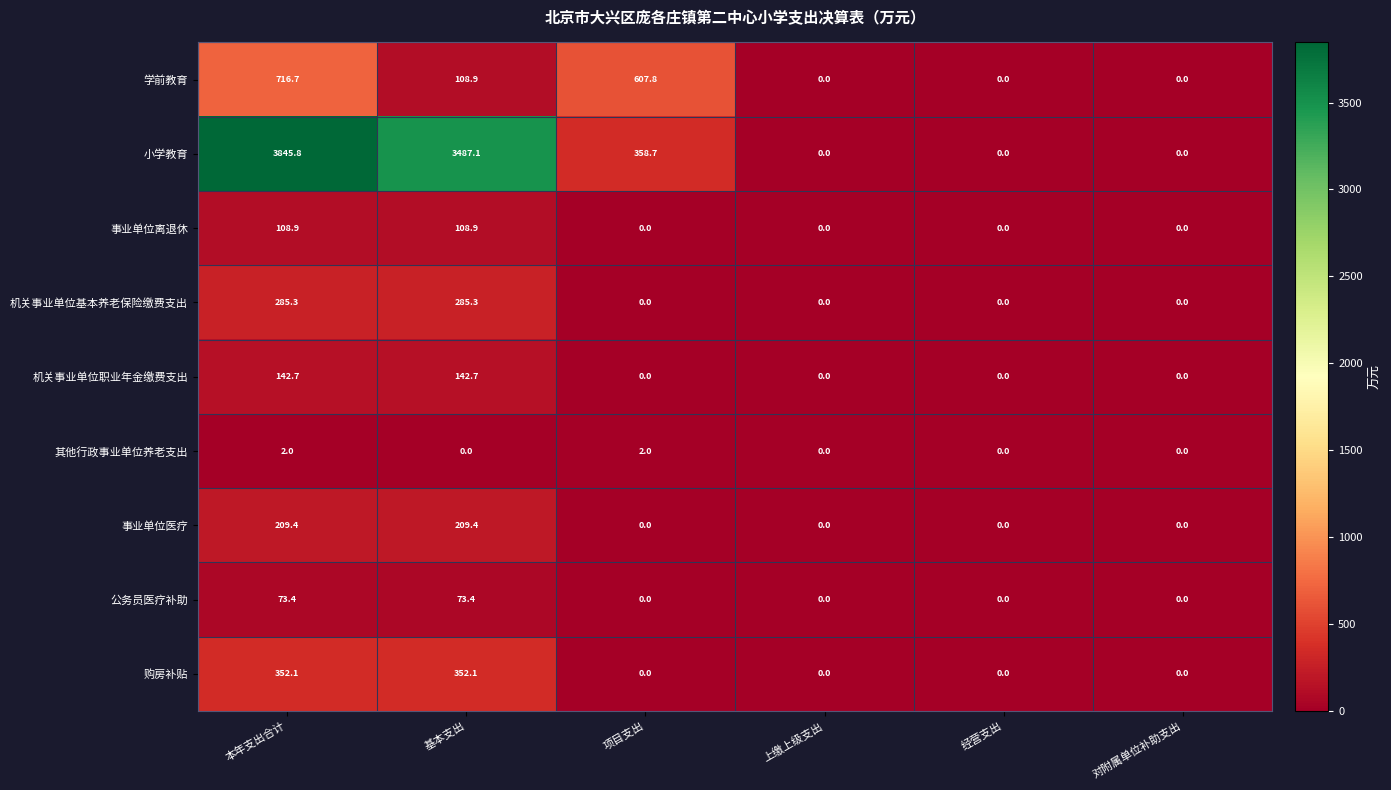

Rank the series by their maximum value, from lowest to highest.

其他行政事业单位养老支出, 公务员医疗补助, 事业单位离退休, 机关事业单位职业年金缴费支出, 事业单位医疗, 机关事业单位基本养老保险缴费支出, 购房补贴, 学前教育, 小学教育